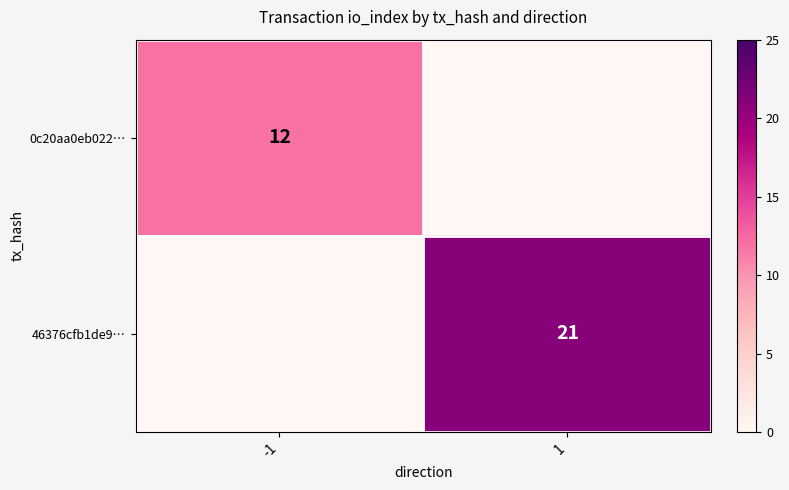

Is it true that 46376cfb1de9… equals 21 at 1?

True